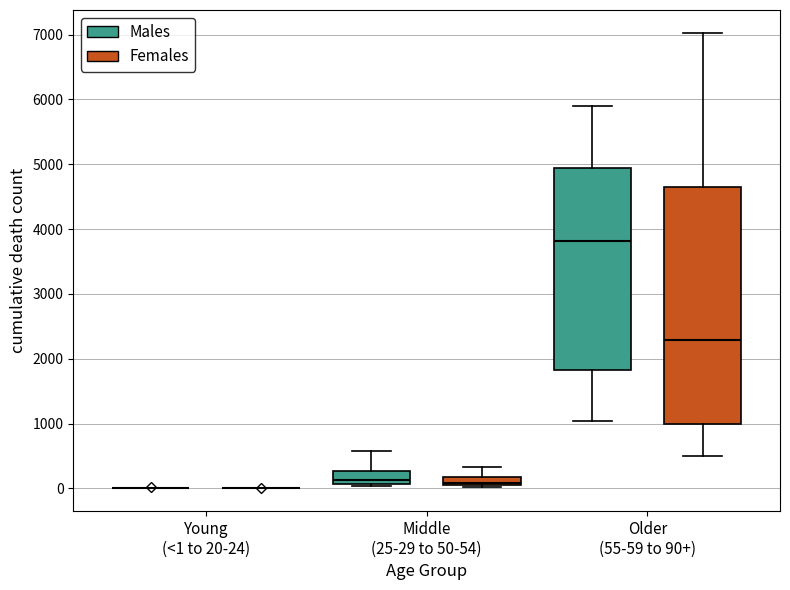

Where does the median line of the box for Middle (25-29 to 50-54) (Females) sit on the y-axis? The values are not printed on the chart, so give them approximately, as read against the axis.

100